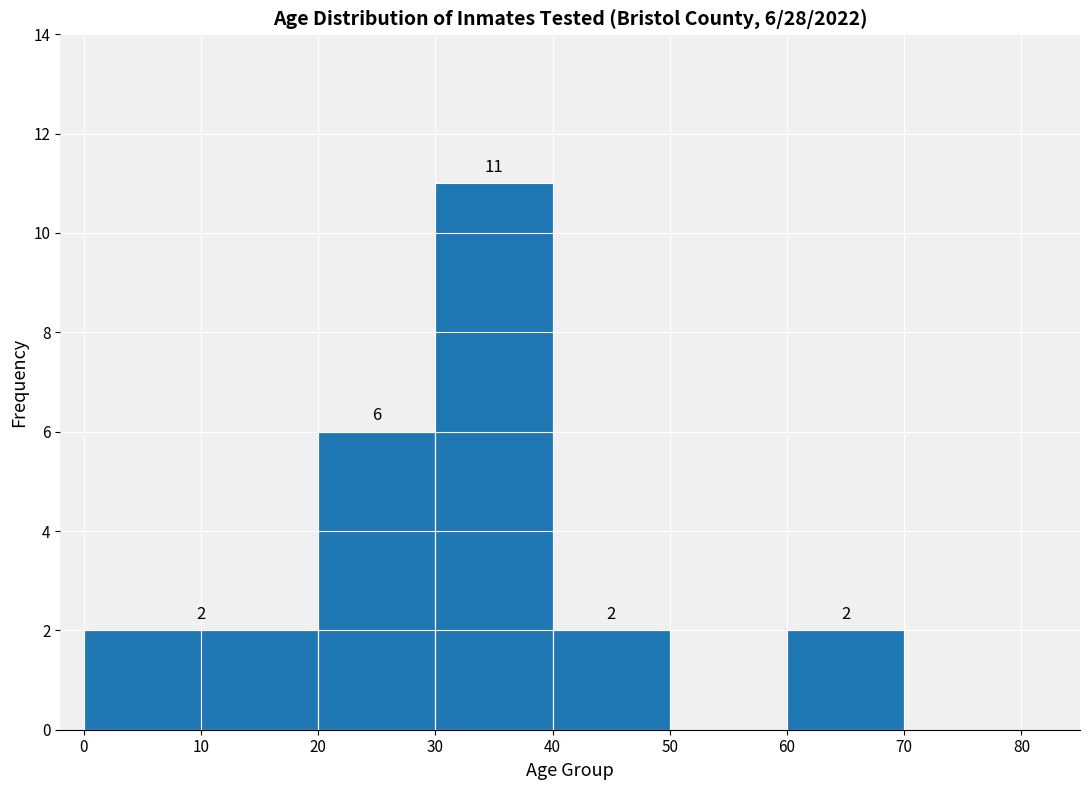

Which range on the x-axis has the tallest bar?

30 to 40